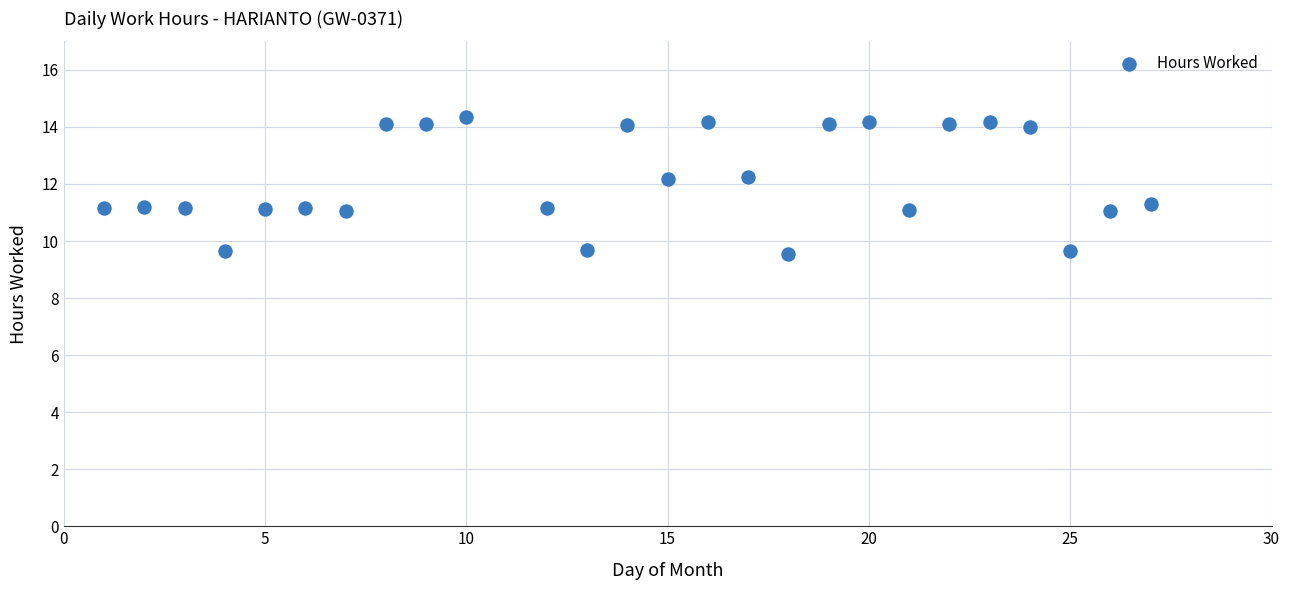

What is the range of X values (max minus min)?

26.0